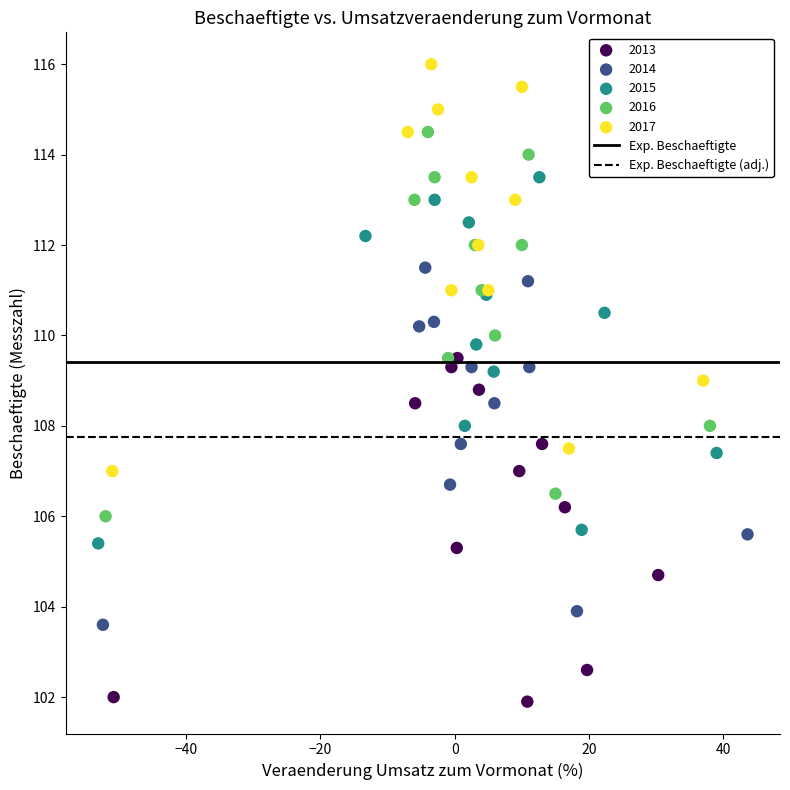

Which series has the widest spread of Y values?

2017